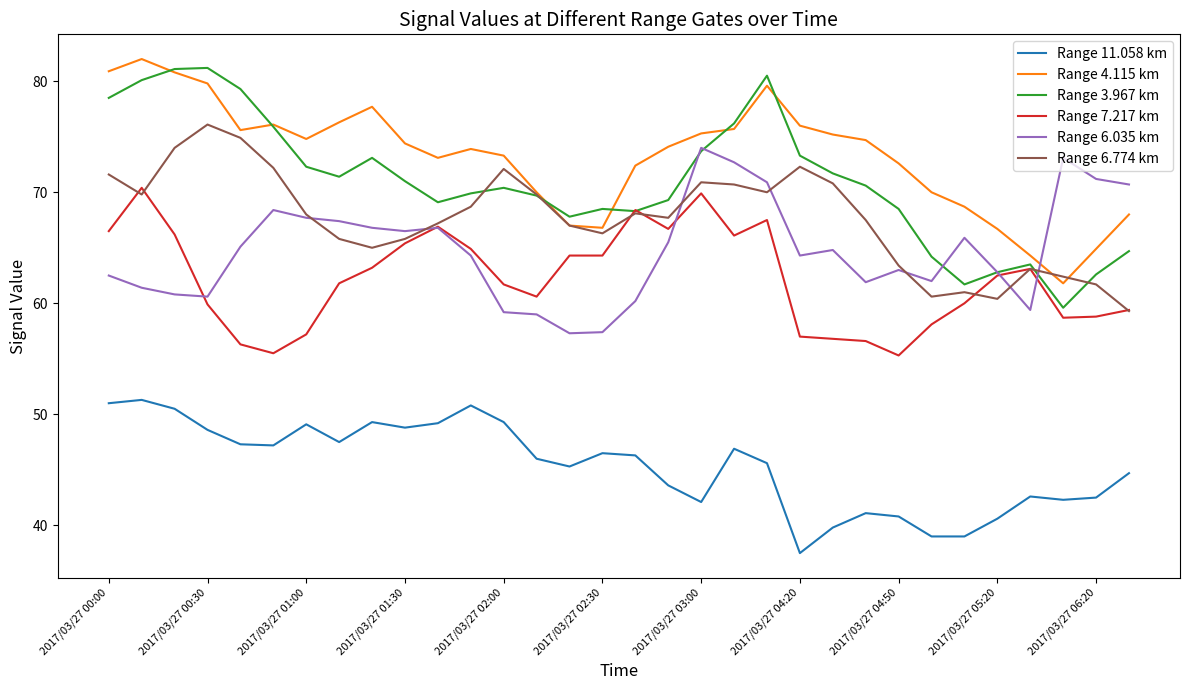

Which series has the largest total across all categories?

Range 4.115 km